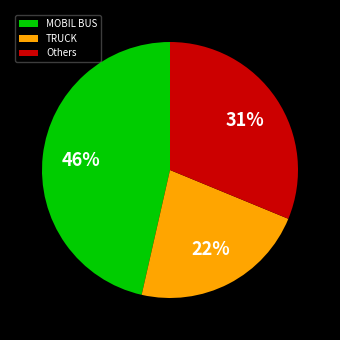

What percentage is the MOBIL BUS slice, to the nearest percent?

46%